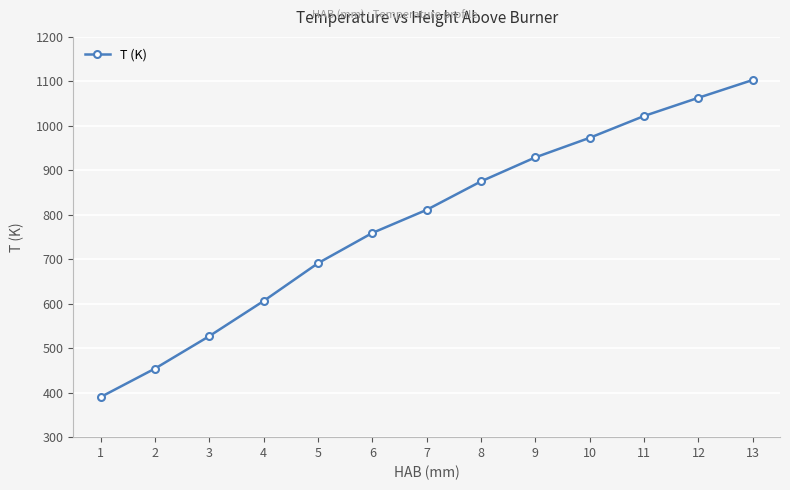

Which label corresponds to the largest value in the chart?

13